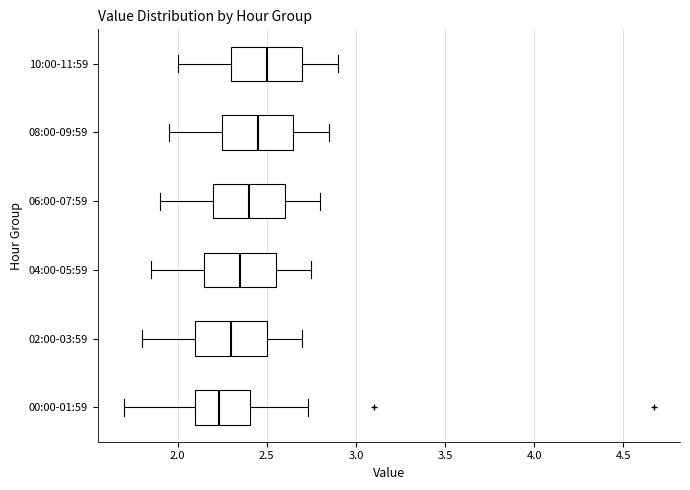

Where is the right edge of the box for 06:00-07:59 on the x-axis? The values are not printed on the chart, so give them approximately, as read against the axis.

2.60